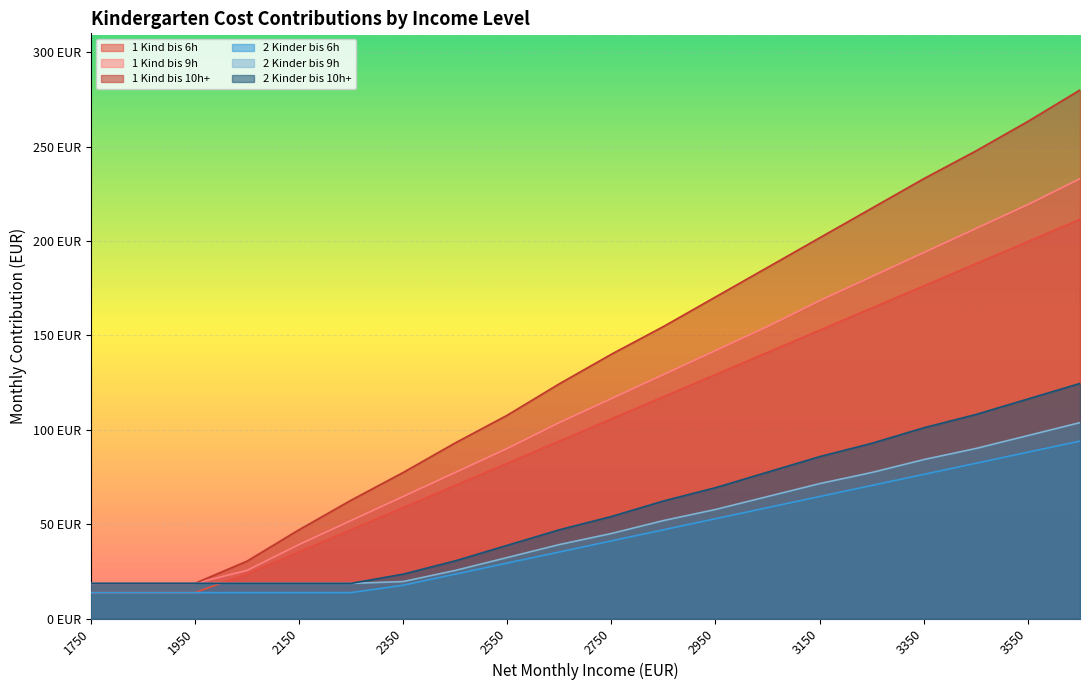

How many lines are shown in the chart?

6